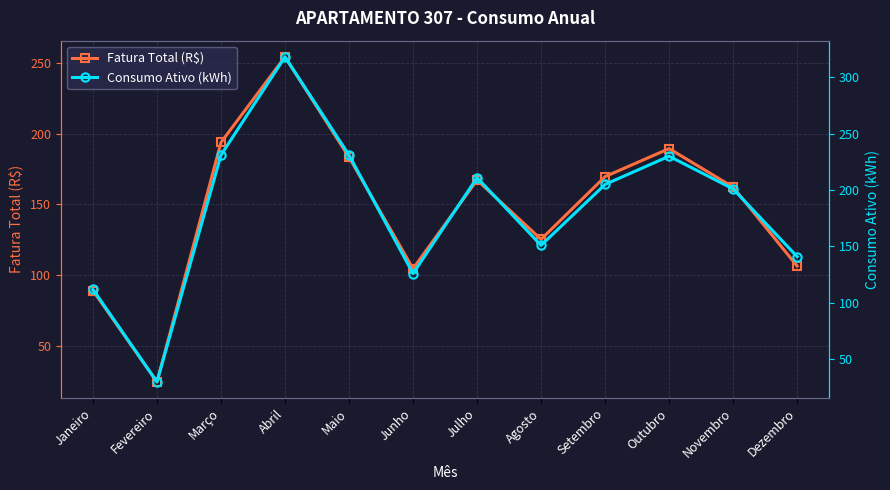

Where is the first local maximum for Consumo Ativo (kWh)?

Abril